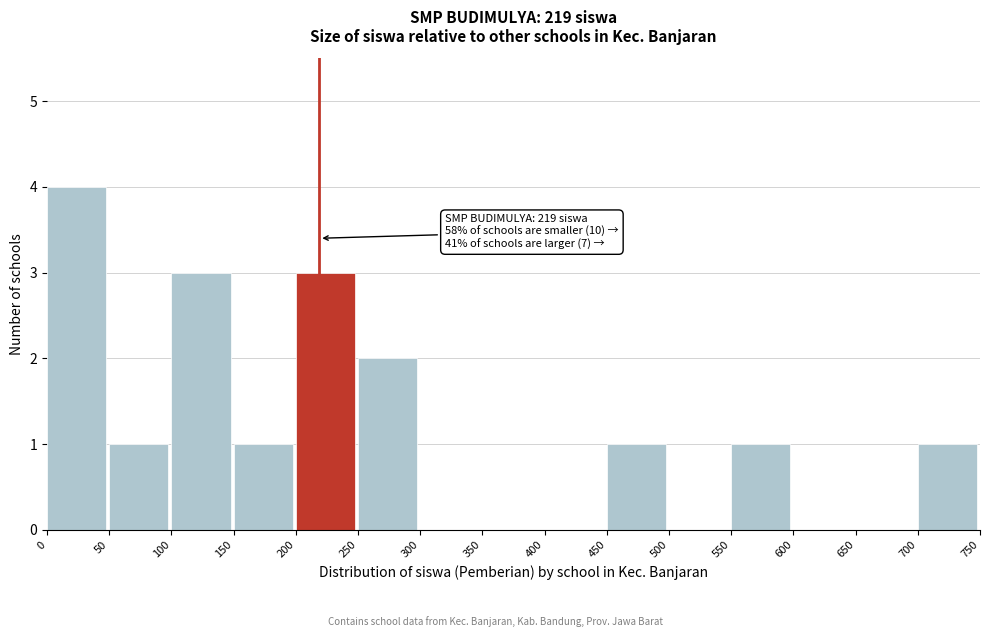

Over which range of the x-axis is the bar tallest?

0 to 50